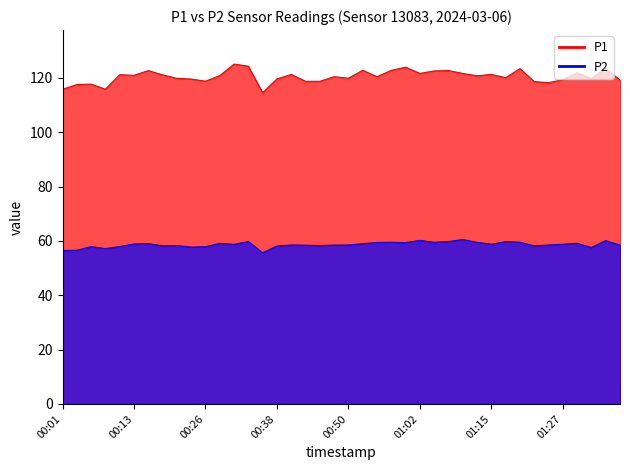

How many lines are shown in the chart?

2